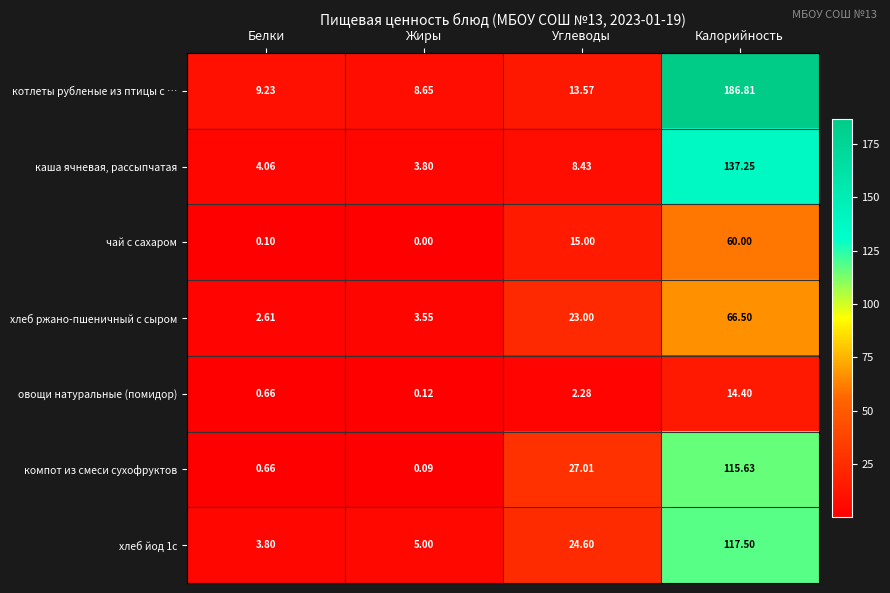

At which category is the sum across all series the highest?

Калорийность